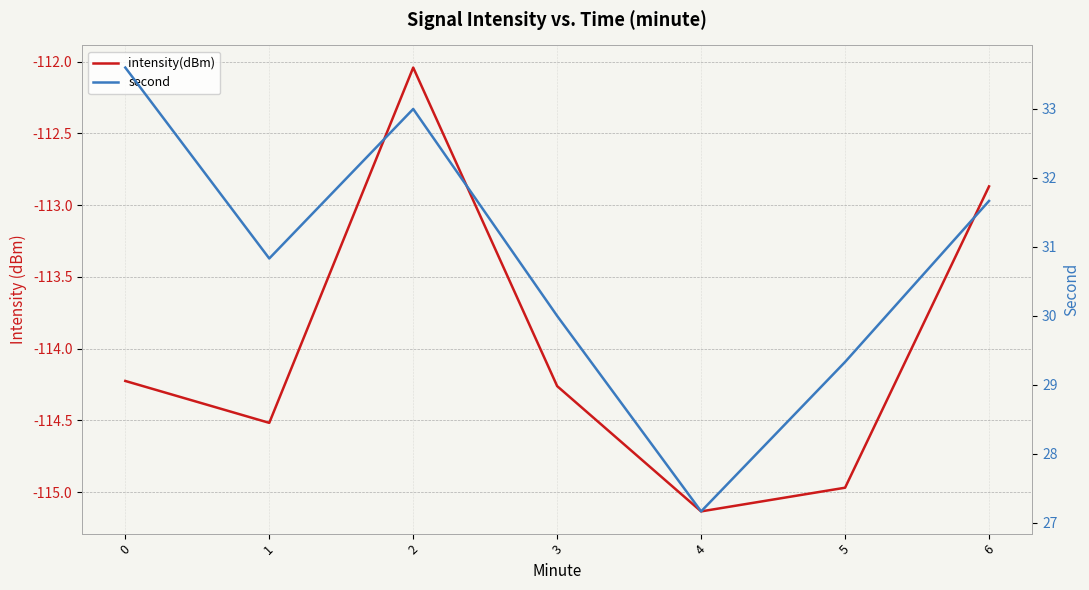

True or false: second and intensity(dBm) intersect in this chart.

False